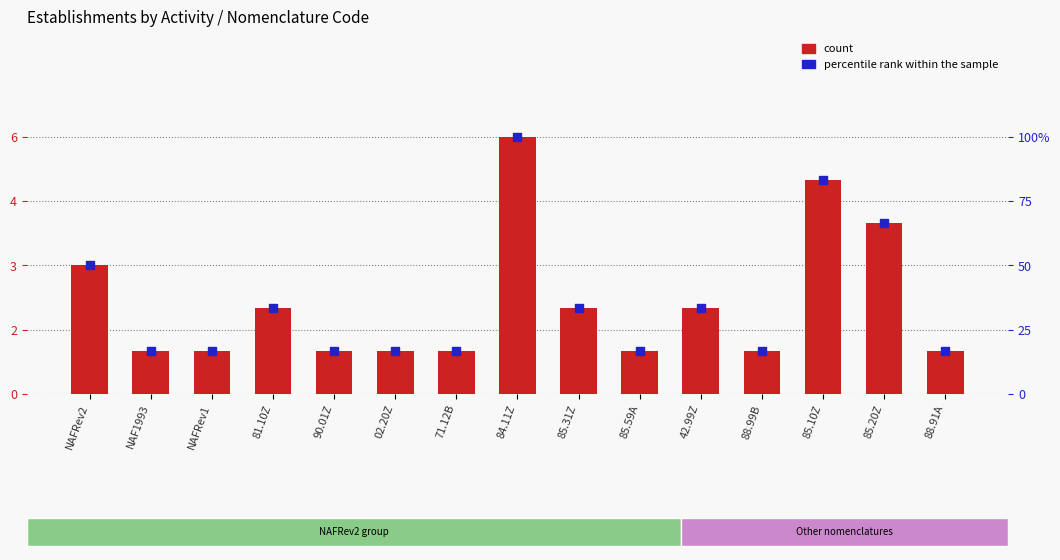

At which category is the sum across all series the highest?

84.11Z